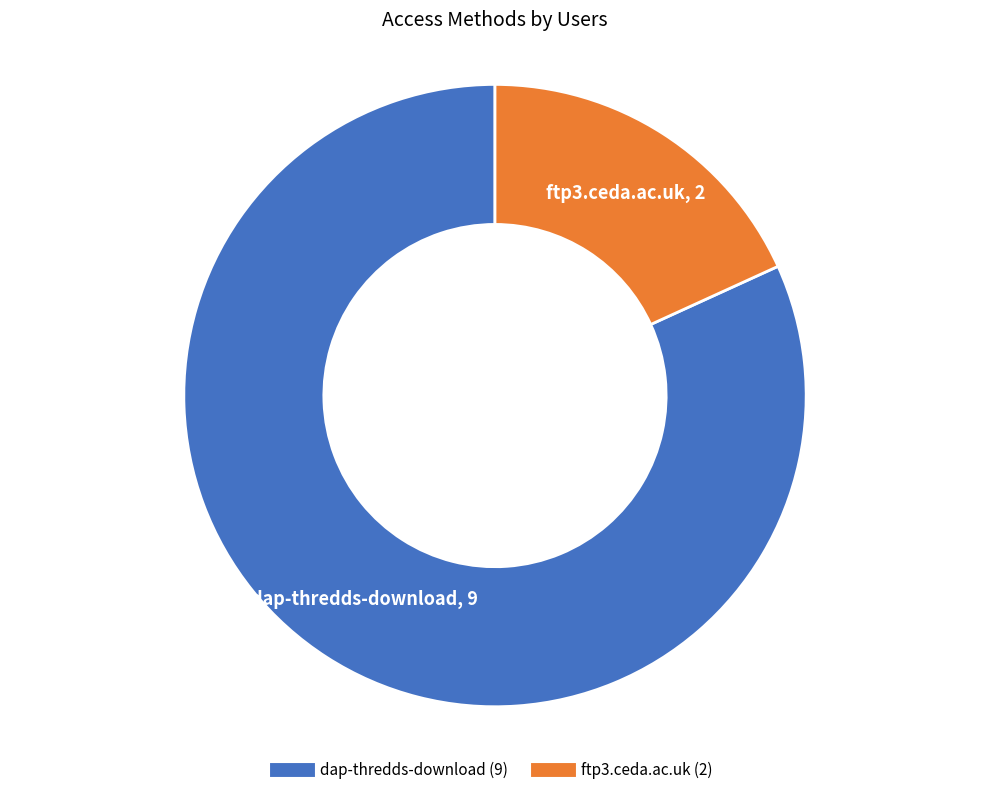

Which slice is the largest?

dap-thredds-download